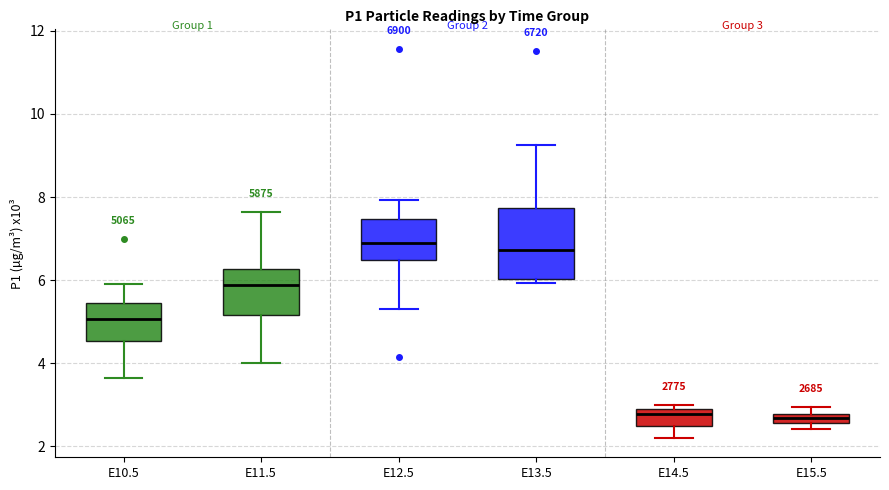

Which box is the tallest, from its lower edge to its upper edge?

E13.5